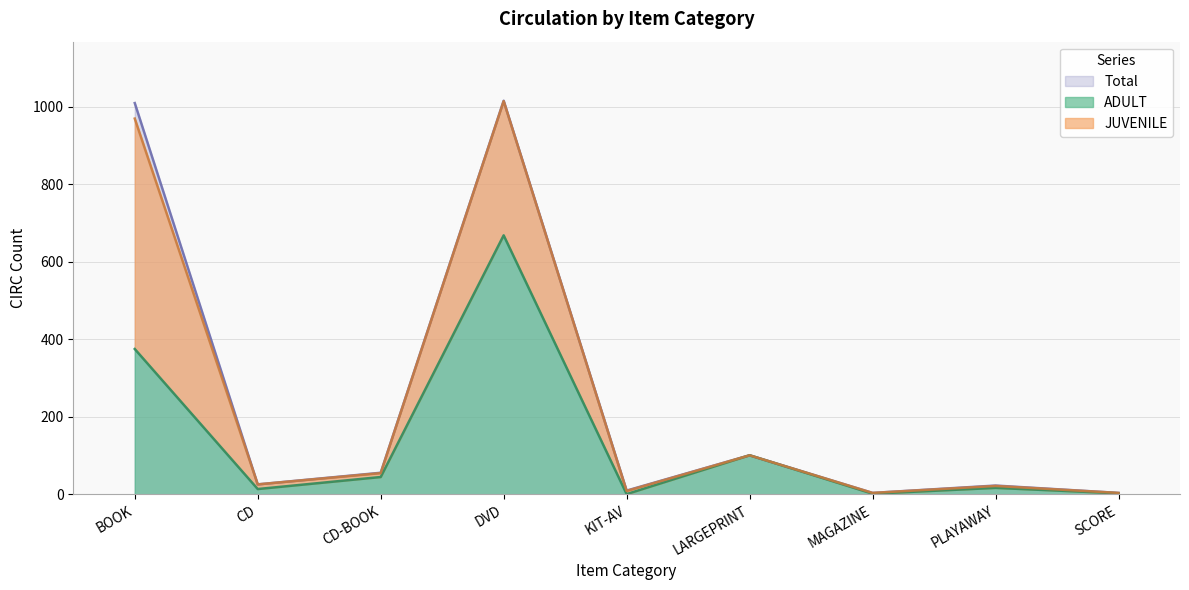

The Total series shows 65 at LARGEPRINT. True or false?

False